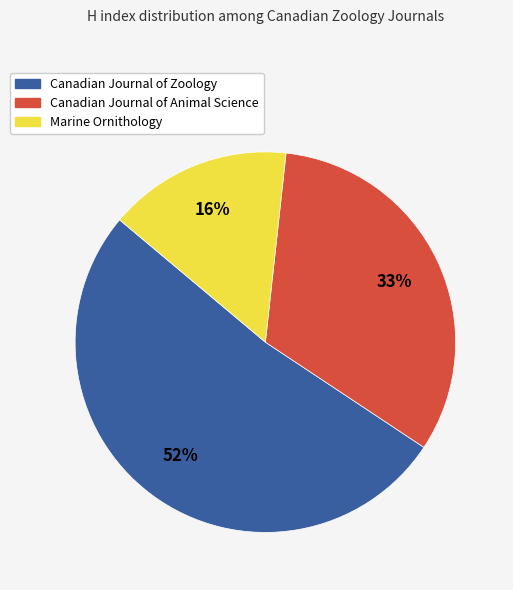

To the nearest percent, what percentage of the pie is Marine Ornithology?

16%